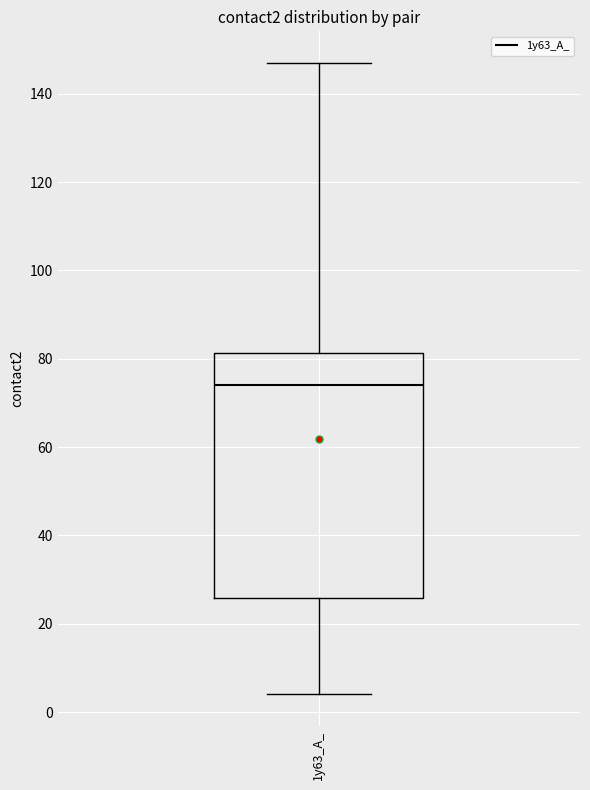

Transcribe this box plot: give where the median line is, the range the box spans, and where the two whiskers end, as read against the y-axis. The values are not printed on the chart, so give them approximately, as read against the axis.

median 74, box 26 to 82, whiskers 4 to 148